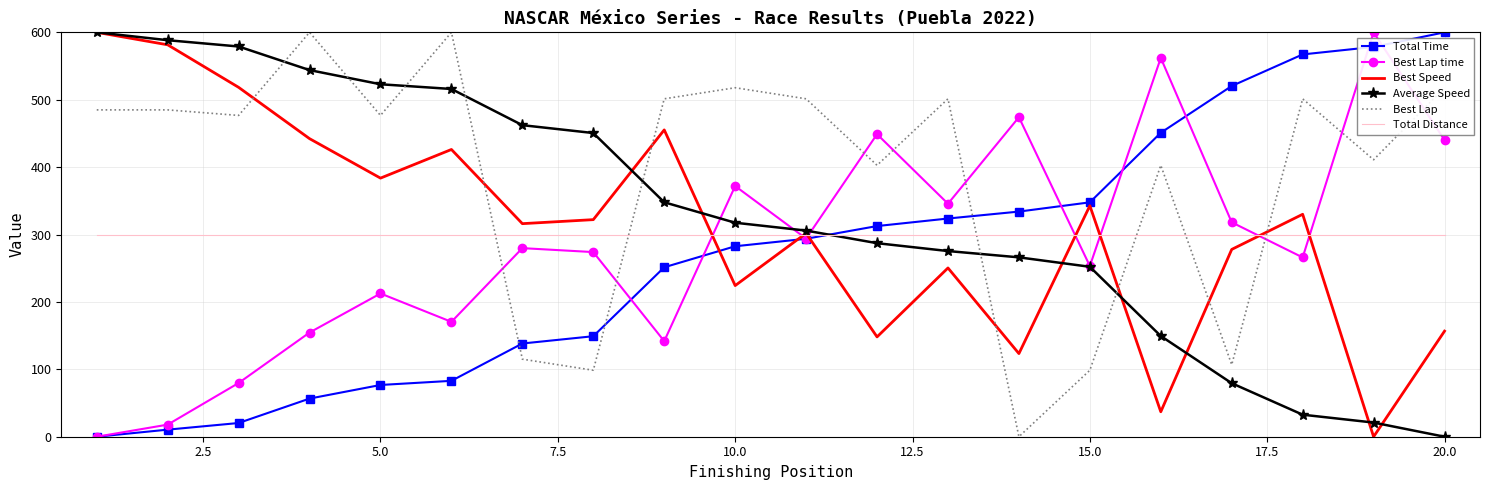

How many intersections are there between Total Time and Total Distance?

1